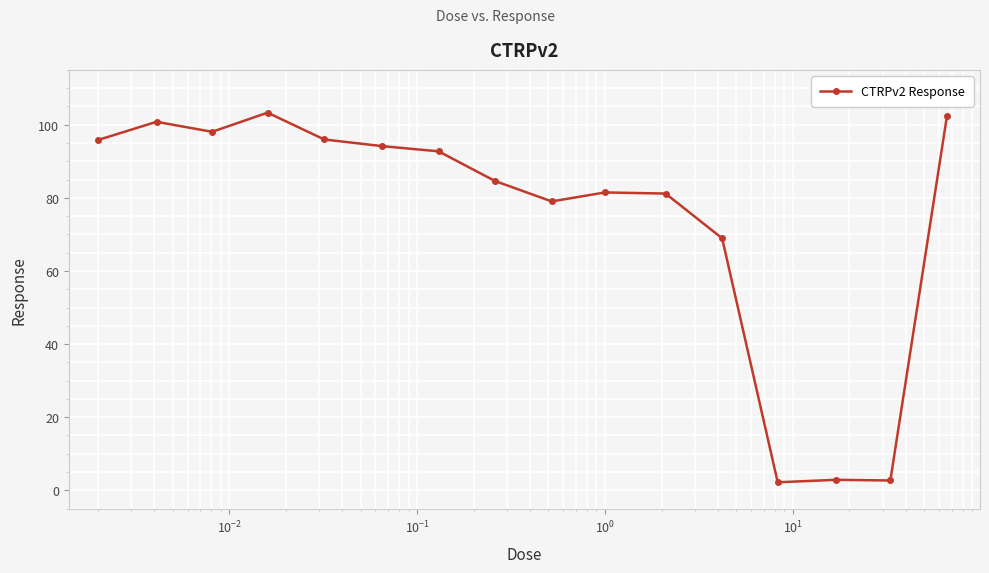

True or false: there are more than 0 points higher than both neighbors.

True